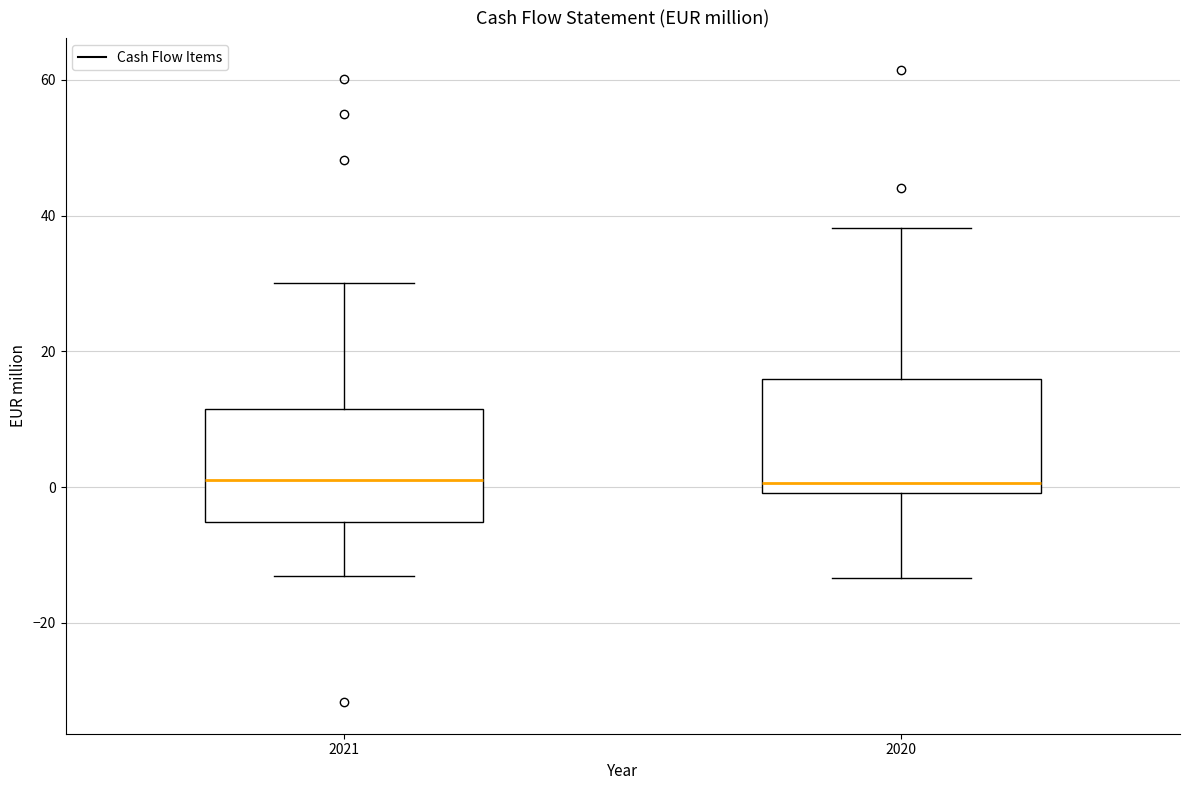

Reading left to right, read every box against the y-axis: the position of its median line, the range the box covers, and the ends of its whiskers. The values are not printed on the chart, so give them approximately, as read against the axis.

2021: median 2, box -6 to 12, whiskers -14 to 30
2020: median 0 (just above the box's lower edge), box 0 to 16, whiskers -14 to 38